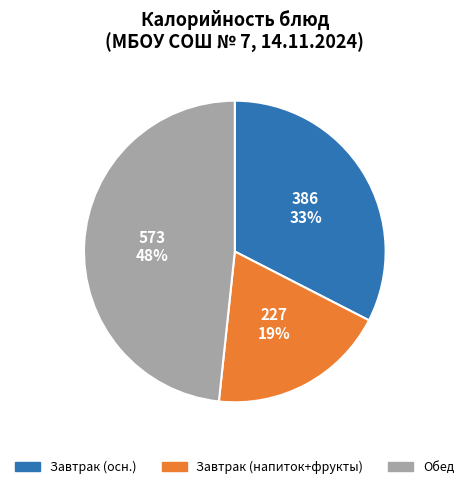

Is there any slice that represents more than half of the pie?

No